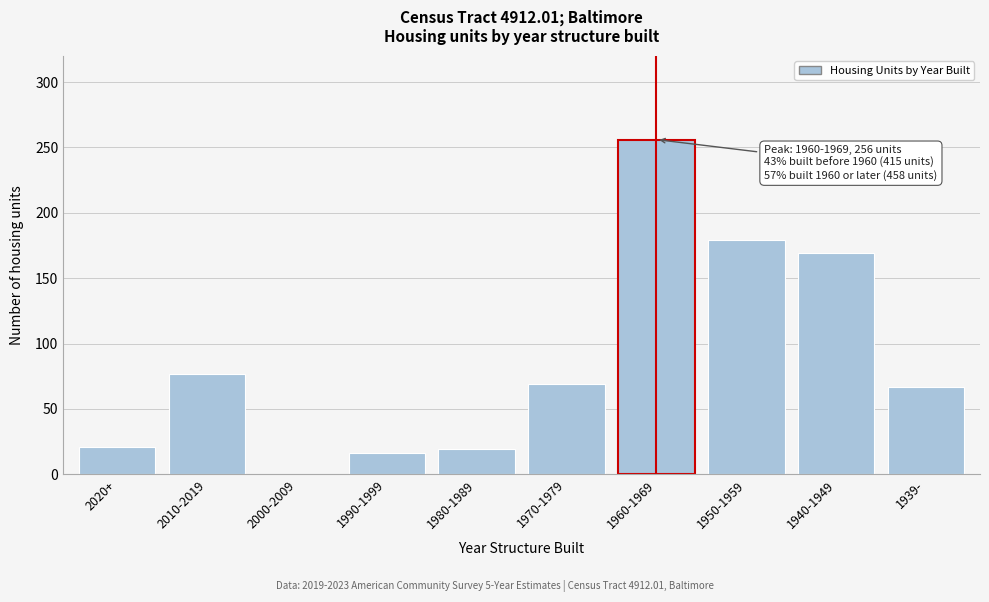

Reading left to right, extract all data points from this chart.

2020+=21	2010-2019=77	2000-2009=0	1990-1999=16	1980-1989=19	1970-1979=69	1960-1969=256	1950-1959=179	1940-1949=169	1939-=67